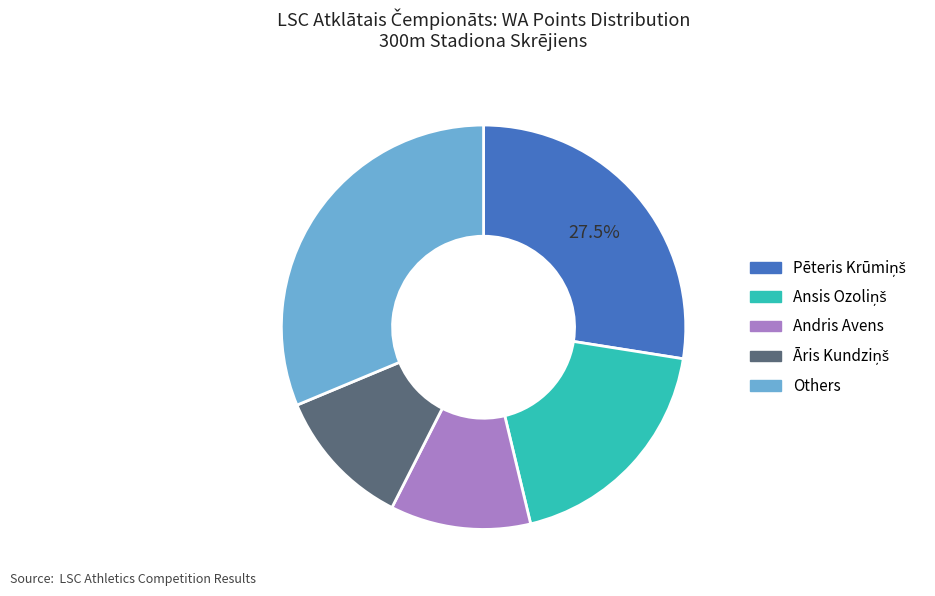

Is there any slice that represents more than half of the pie?

No